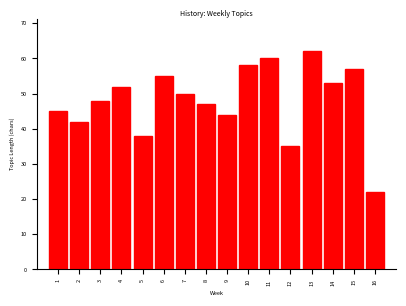

Reading right to left, extract all data points from this chart.

22	57	53	62	35	60	58	44	47	50	55	38	52	48	42	45